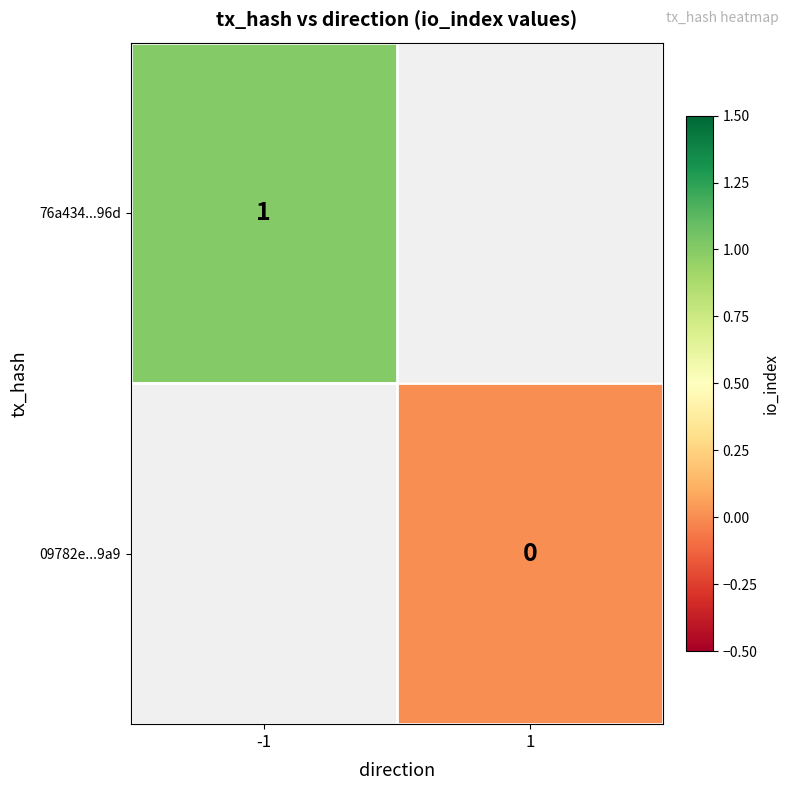

At how many categories does at least one series exceed 0?

1